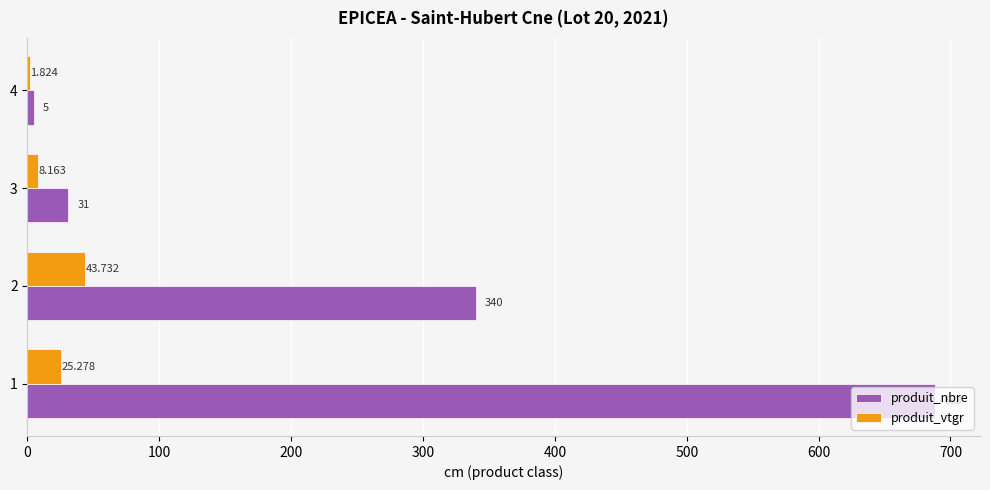

Which series has the largest total across all categories?

produit_nbre